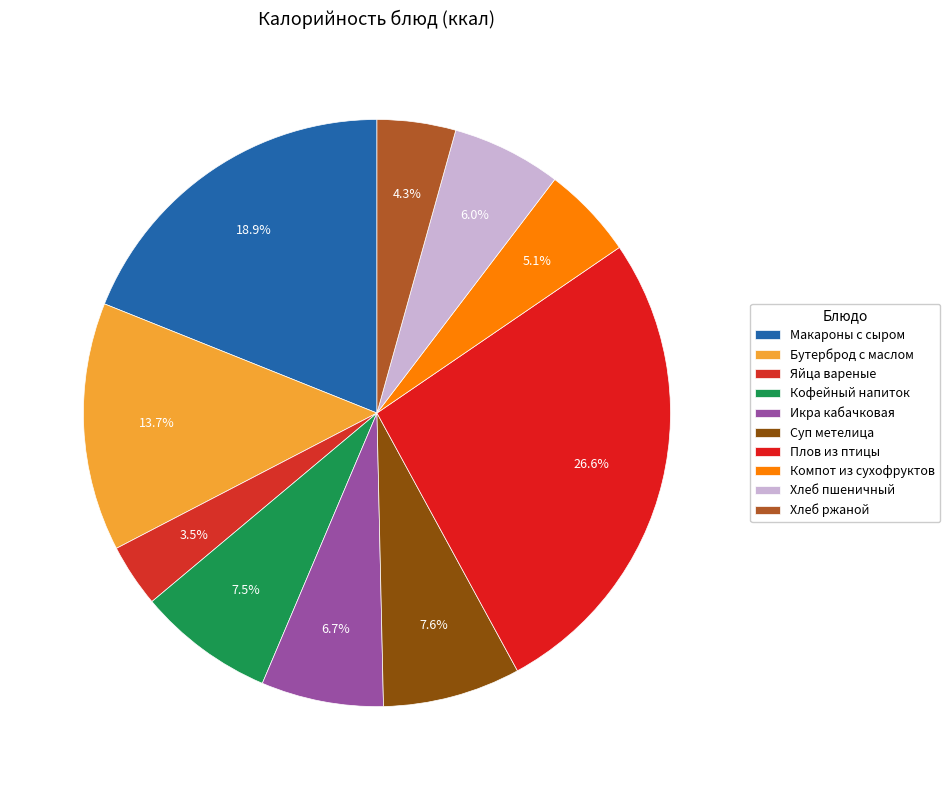

How many segments does this pie chart have?

10